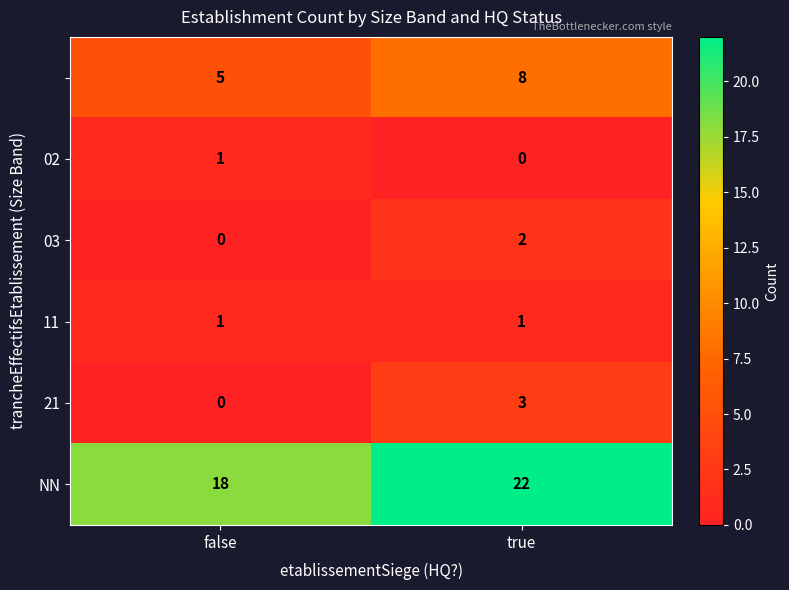

At which category is the sum across all series the highest?

true